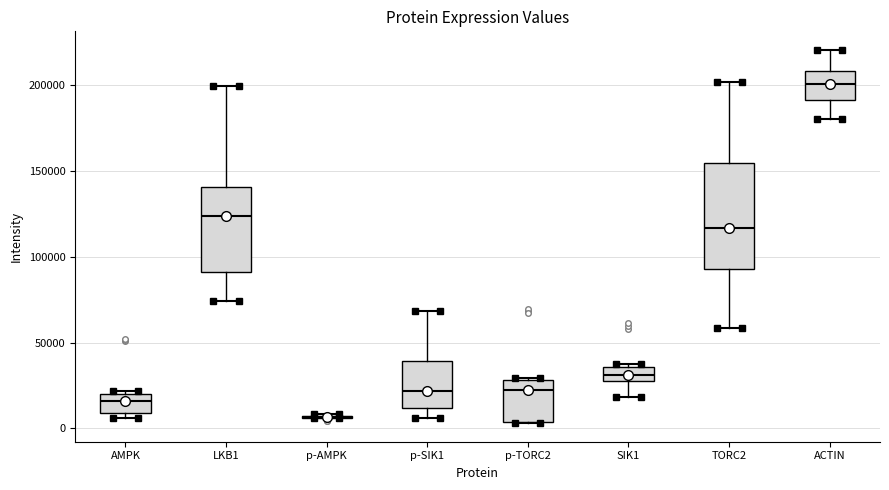

Reading left to right, transcribe this box plot: for each box, give where its median line is, the range the box spans, and where its two whiskers end, as read against the y-axis. The values are not printed on the chart, so give them approximately, as read against the axis.

AMPK: median 15000, box 10000 to 20000, whiskers 5000 to 20000 (just above the box's upper edge)
LKB1: median 125000, box 90000 to 140000, whiskers 75000 to 200000
p-AMPK: box collapsed to a line at 5000, whiskers 5000 to 10000
p-SIK1: median 20000, box 10000 to 40000, whiskers 5000 to 70000
p-TORC2: median 25000, box 5000 to 30000, whiskers 5000 to 30000
SIK1: median 30000, box 25000 to 35000, whiskers 20000 to 35000 (just above the box's upper edge)
TORC2: median 115000, box 95000 to 155000, whiskers 60000 to 200000
ACTIN: median 200000, box 190000 to 210000, whiskers 180000 to 220000